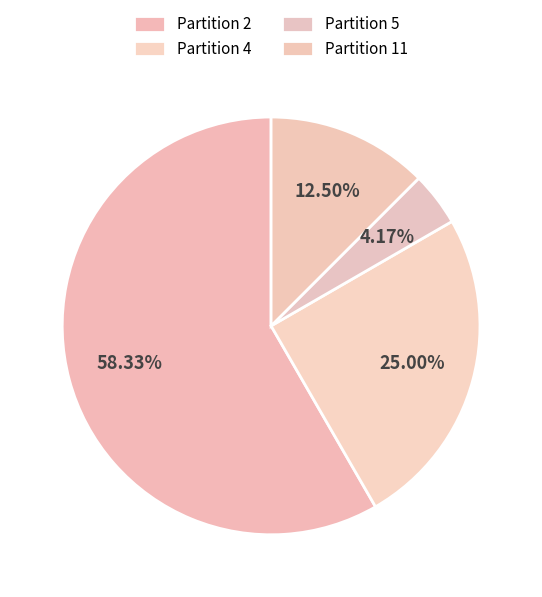

What is the largest slice in the pie chart?

Partition 2